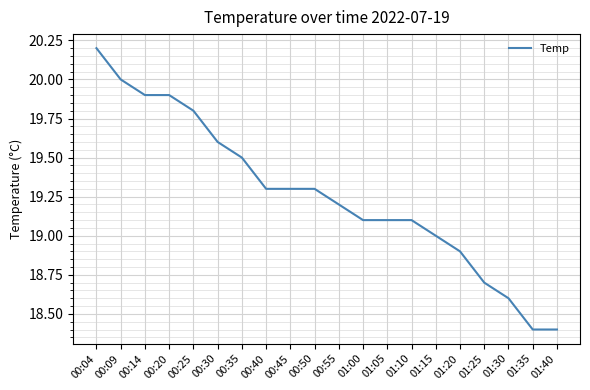

What is the difference between the maximum and minimum values?

1.8